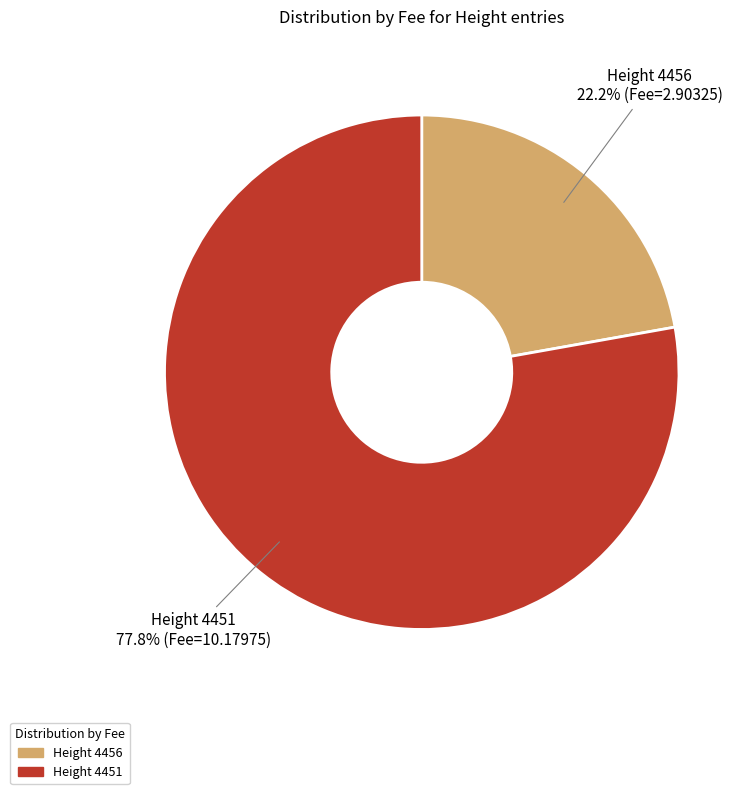

How many segments does this pie chart have?

2